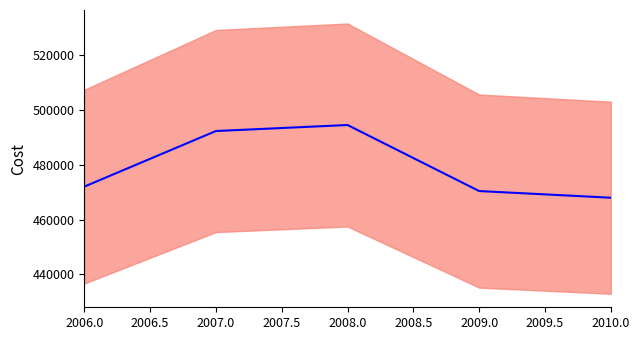

Where is the data nearest to the value 481275?

2006.0